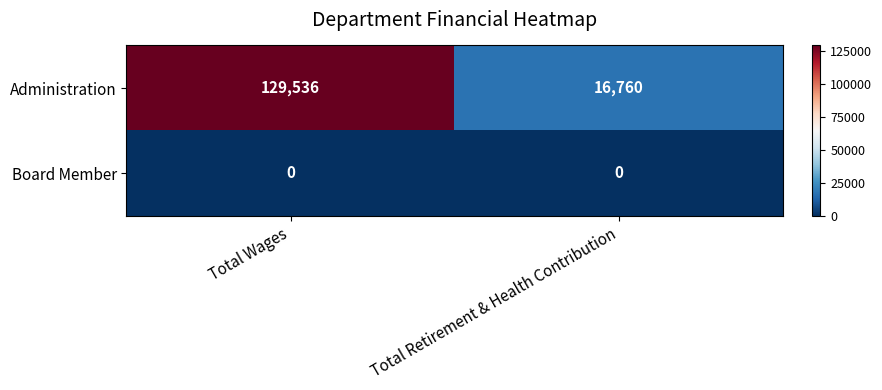

What is the difference between the highest and lowest values at Total Retirement & Health Contribution?

16760